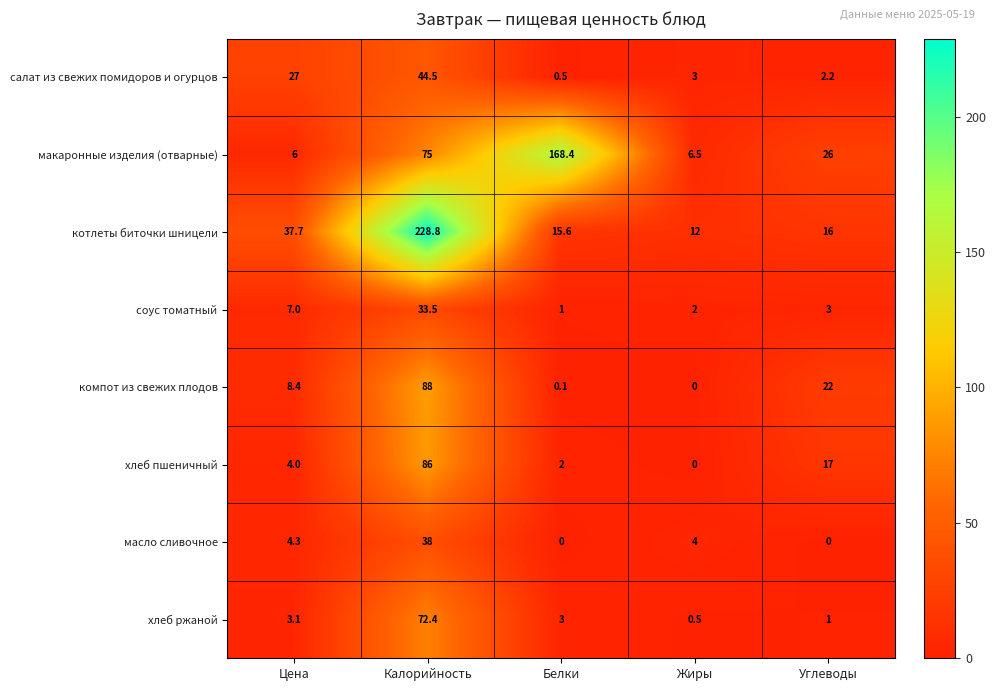

Which category has the highest value in the хлеб пшеничный series?

Калорийность